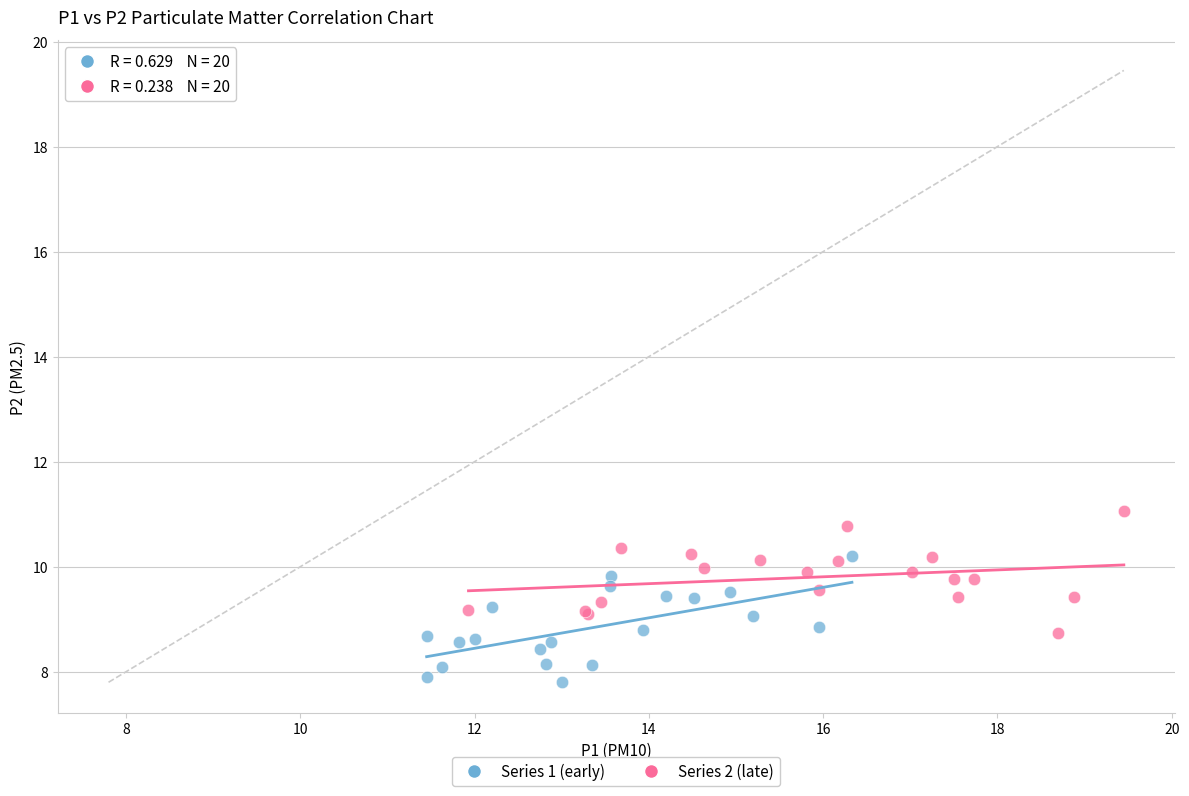

Which series reaches the maximum Y coordinate?

Series 2 (late)